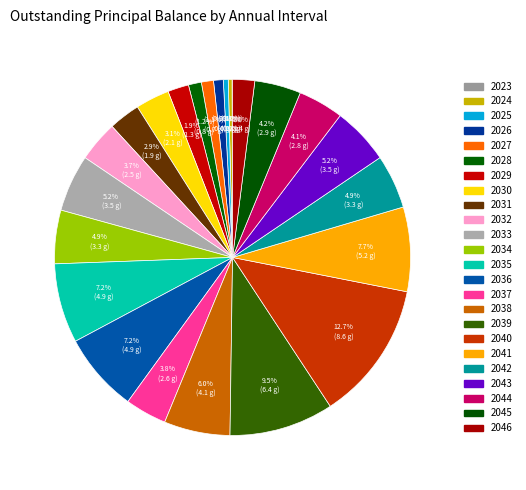

What is the change in value from 2031 to 2032?

+574278.3